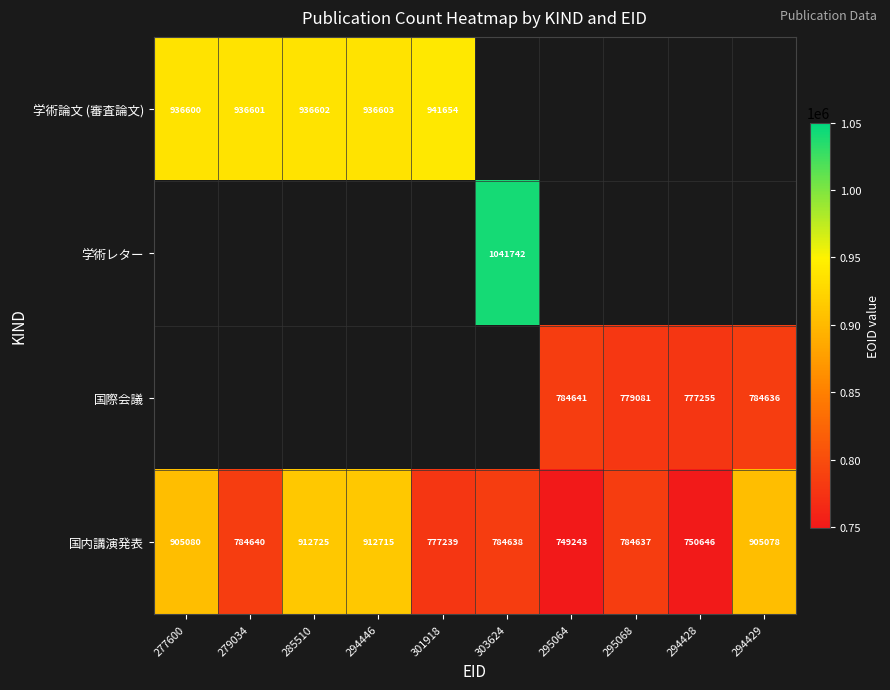

What is the greatest value displayed?

1041742.0